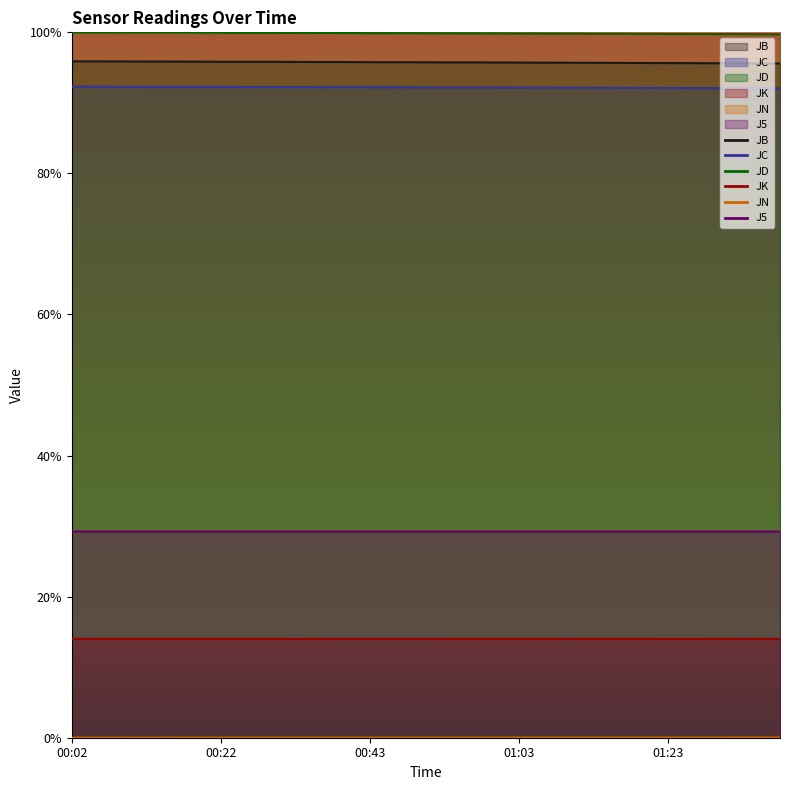

True or false: J5 and JN cross at least once.

False